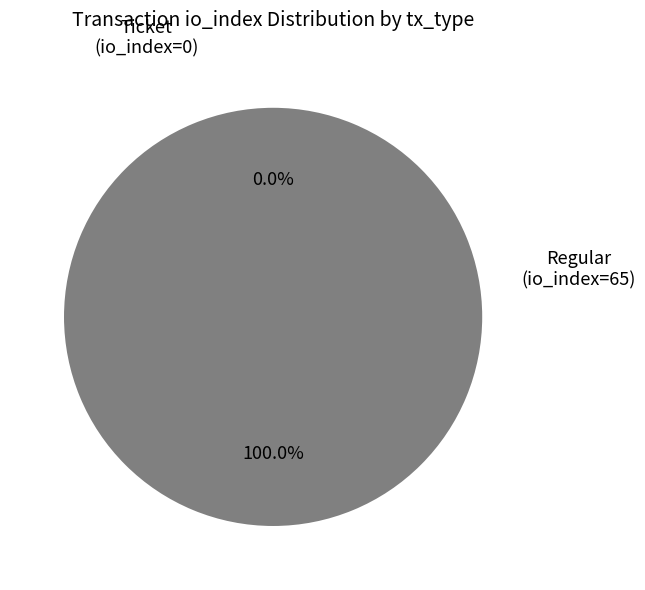

What percentage is the Regular (io_index=65) slice, to the nearest percent?

100%